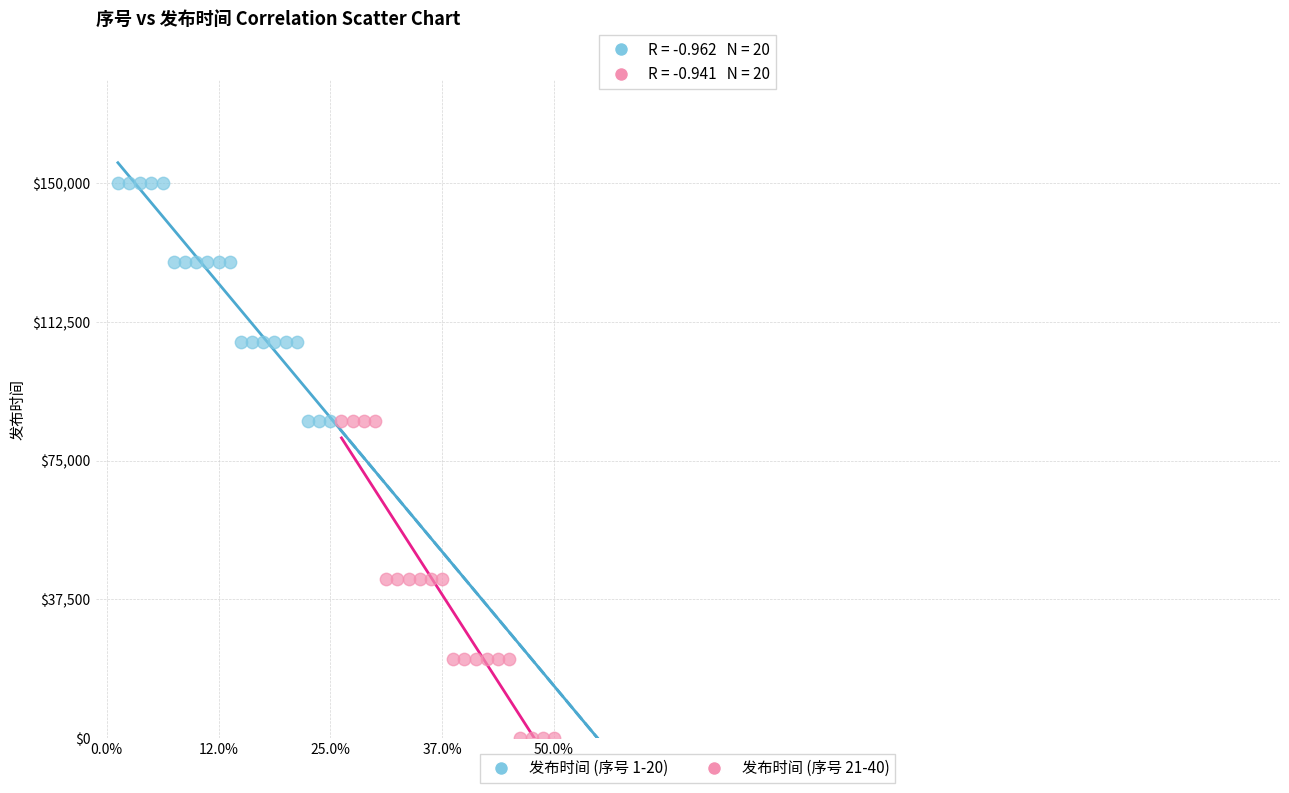

Which series contains the lowest Y value?

发布时间 (序号 21-40)